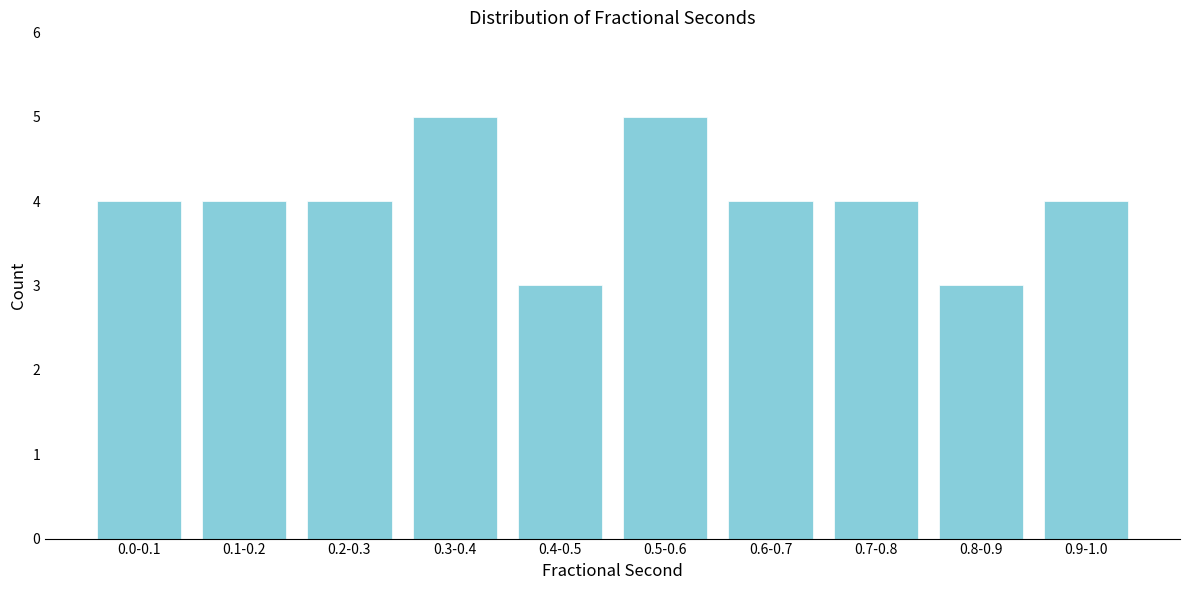

Reading right to left, extract all data points from this chart.

0.9-1.0=4	0.8-0.9=3	0.7-0.8=4	0.6-0.7=4	0.5-0.6=5	0.4-0.5=3	0.3-0.4=5	0.2-0.3=4	0.1-0.2=4	0.0-0.1=4